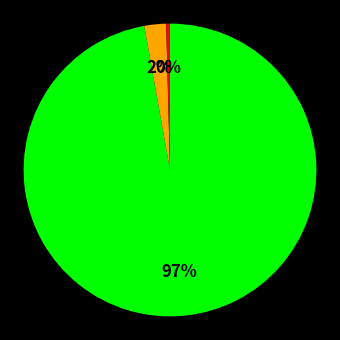

Is there a majority slice in this chart?

Yes